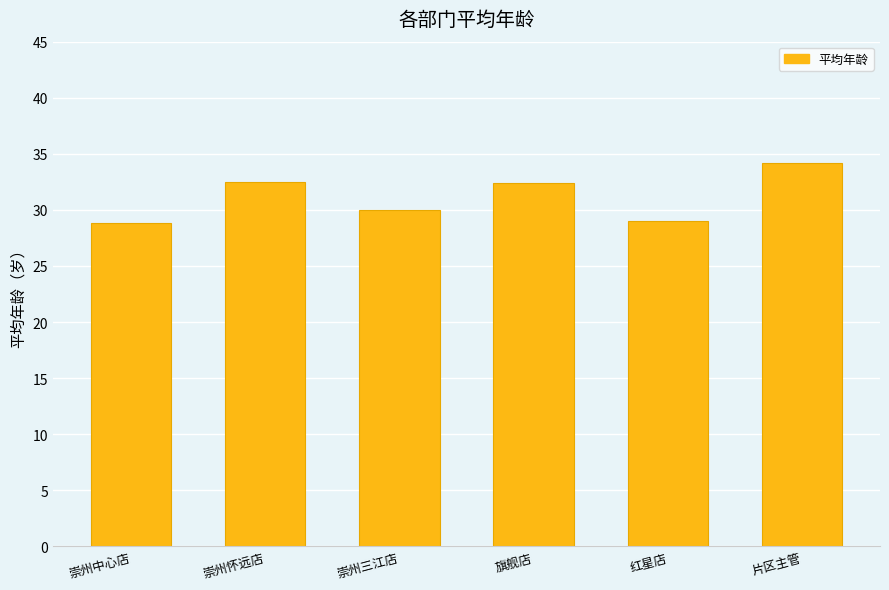

True or false: the data shows 32.4 at 旗舰店.

True